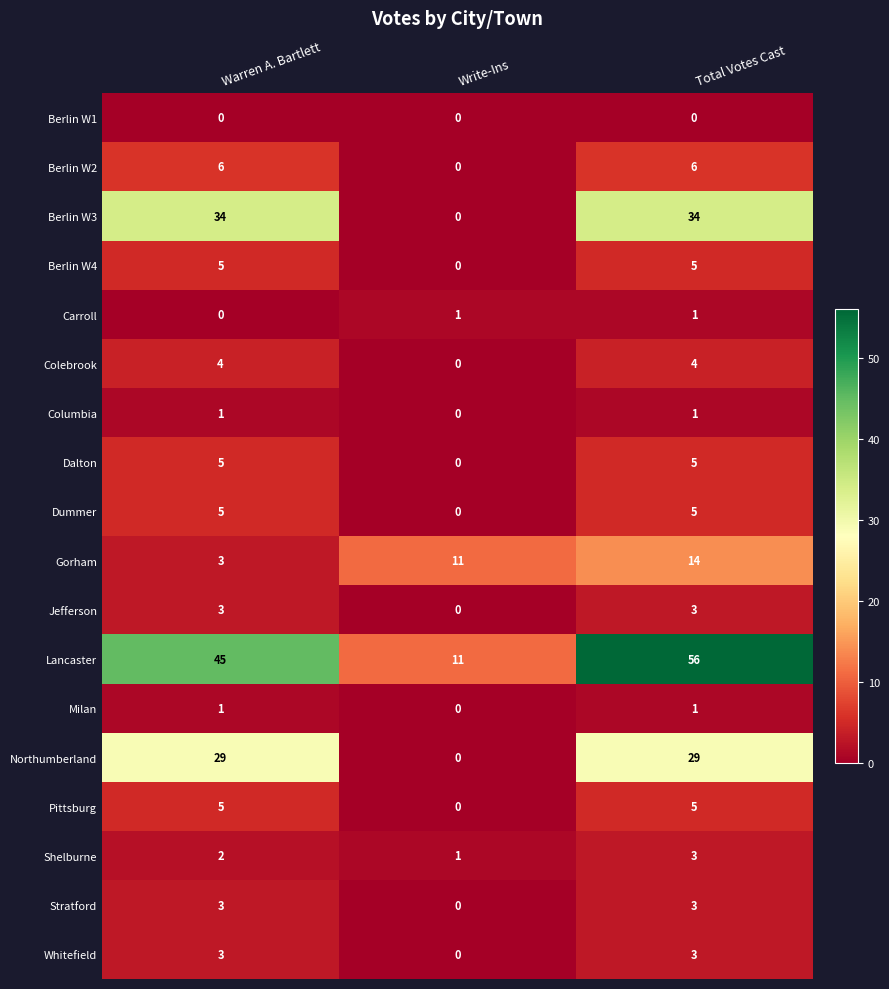

Is it true that Gorham equals 20 at Total Votes Cast?

False